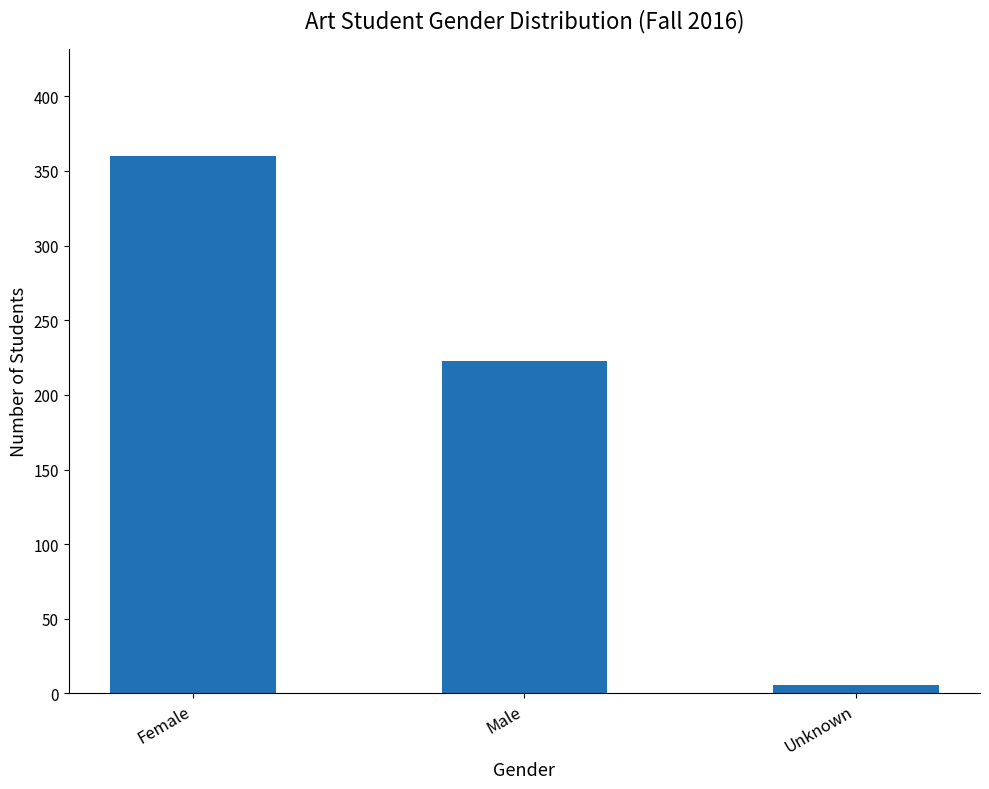

What is the ratio of the value at Male to the value at Unknown?

37.2